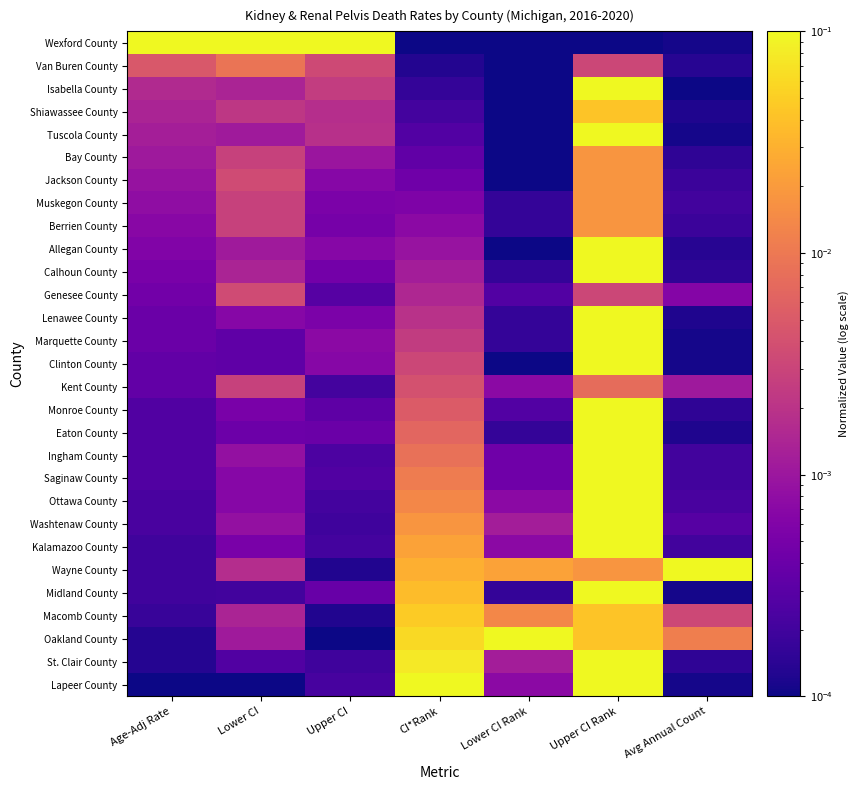

What is the greatest value displayed?

0.1